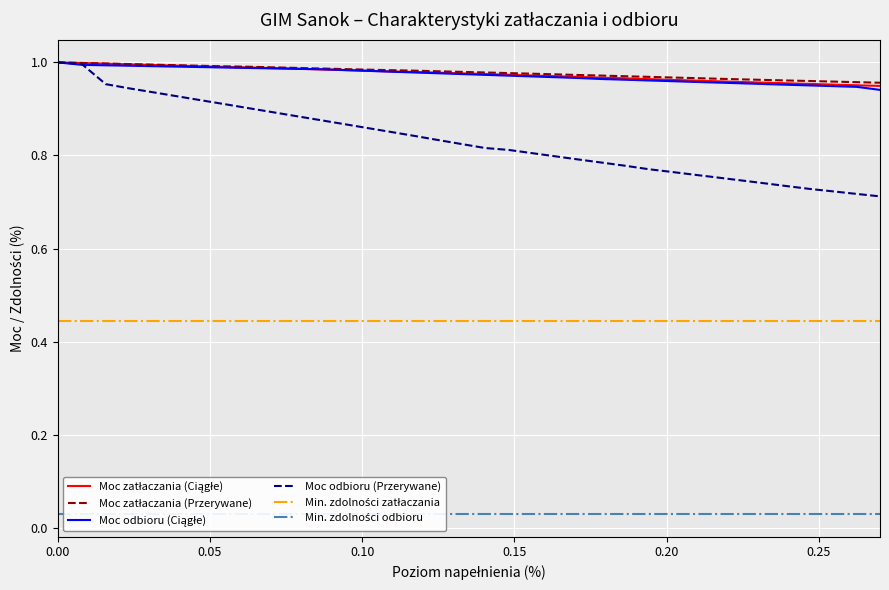

The Min. zdolności zatłaczania series shows 0.7 at 0.05. True or false?

False